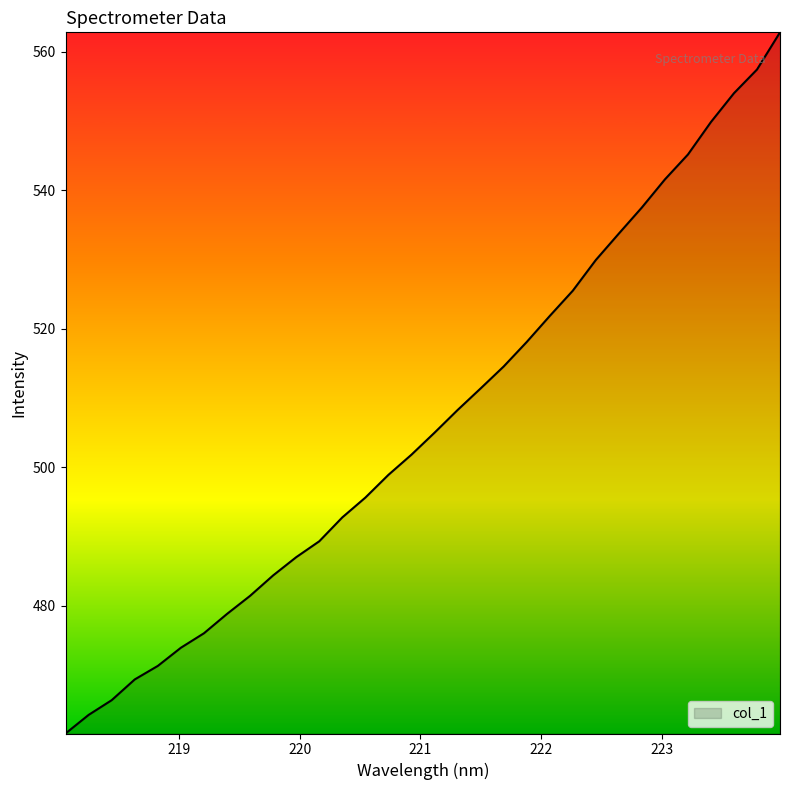

What is the difference between the maximum and minimum values?

101.2